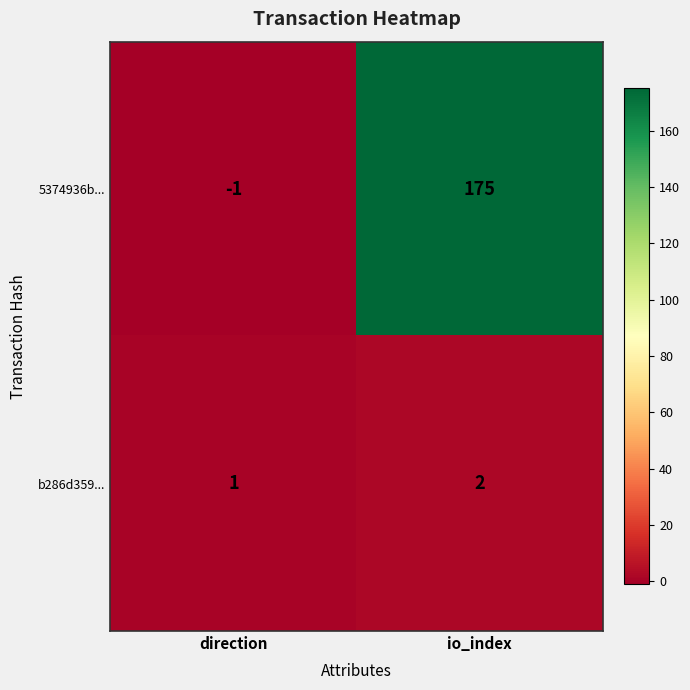

Which series changed the most between direction and io_index?

5374936b...